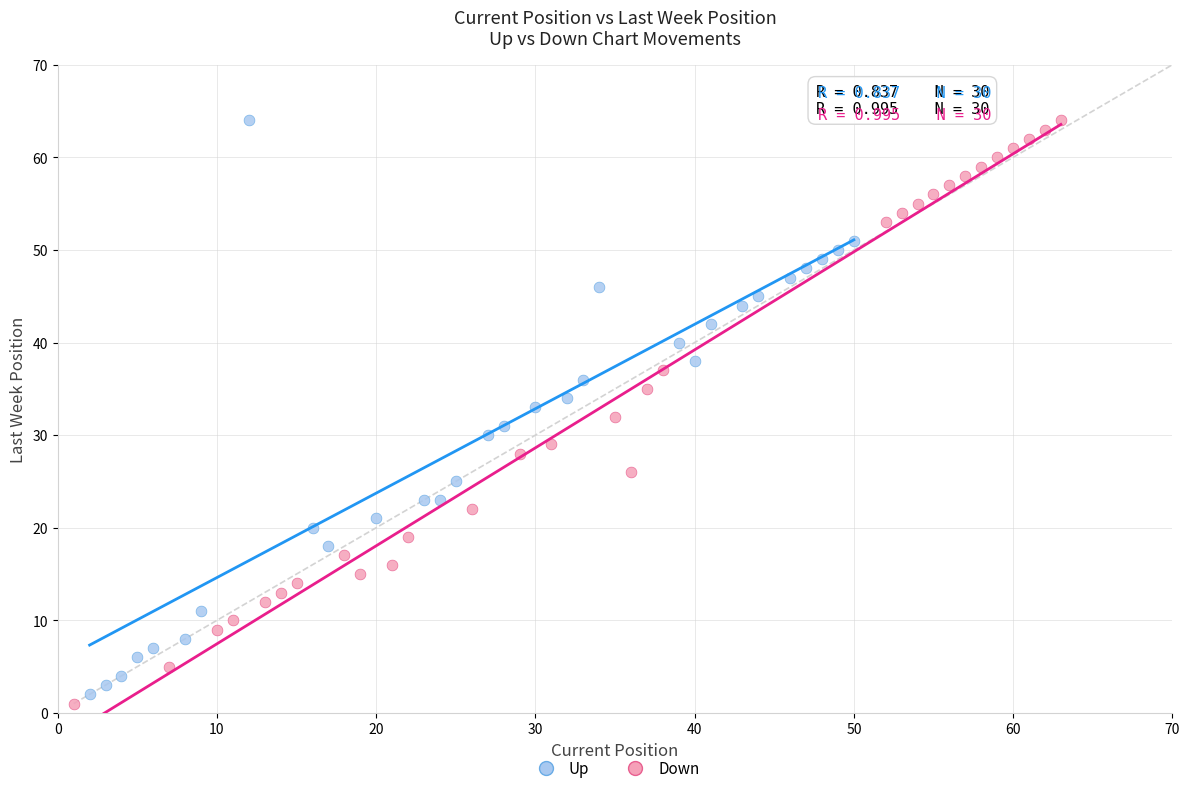

Which series contains the lowest Y value?

Down